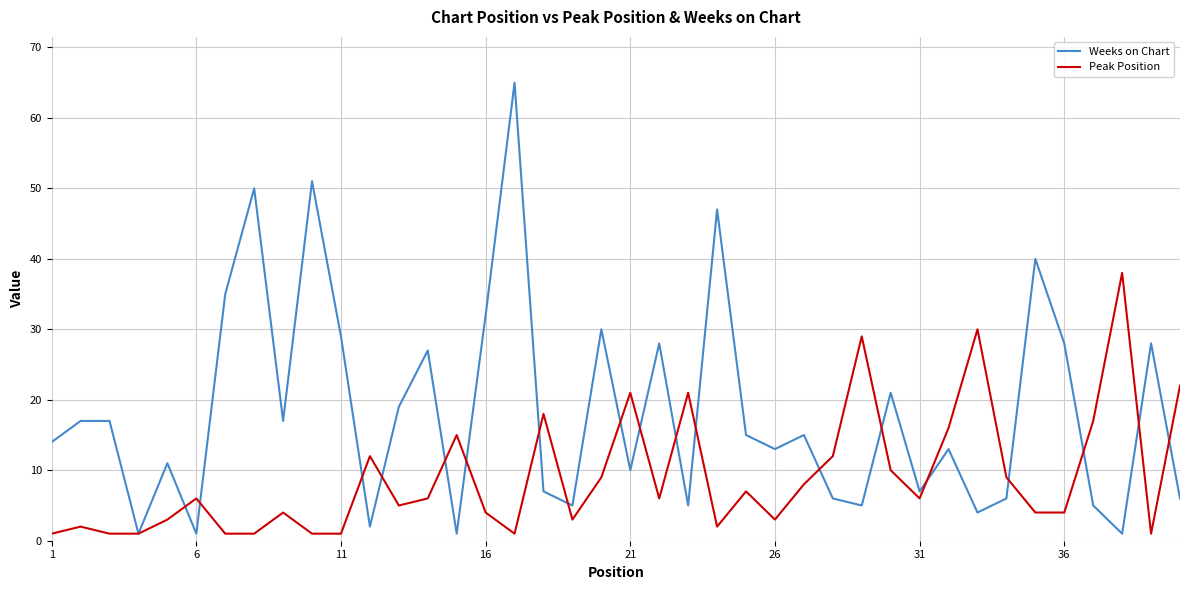

Which series has the largest total across all categories?

Weeks on Chart